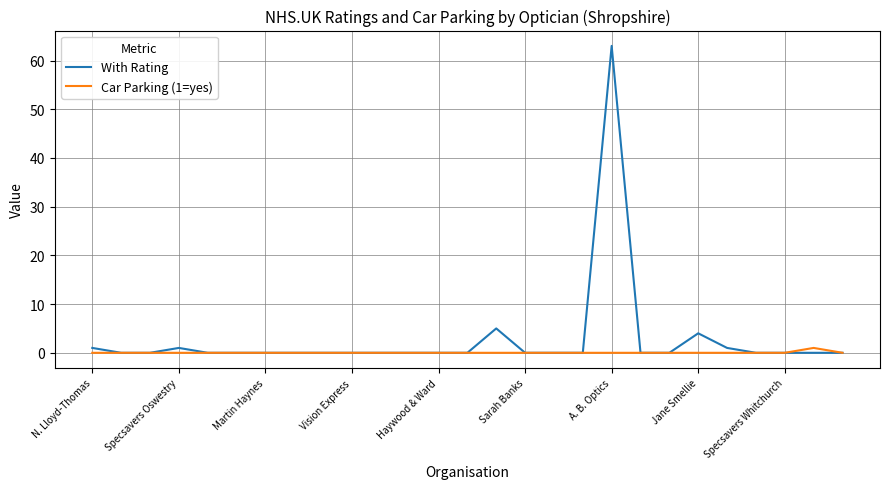

Is this an area chart (filled region under the line)?

No